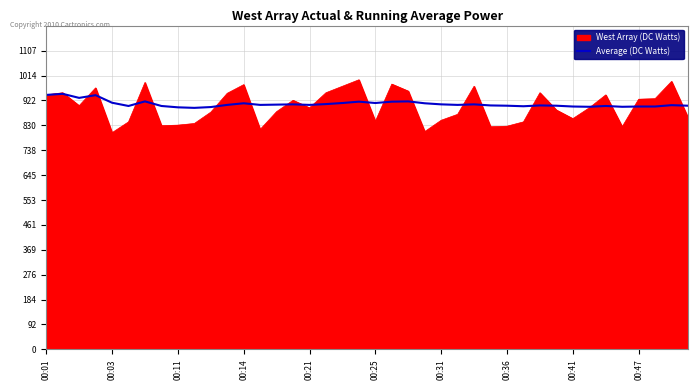

Which series has the largest range (max minus min)?

West Array (DC Watts)